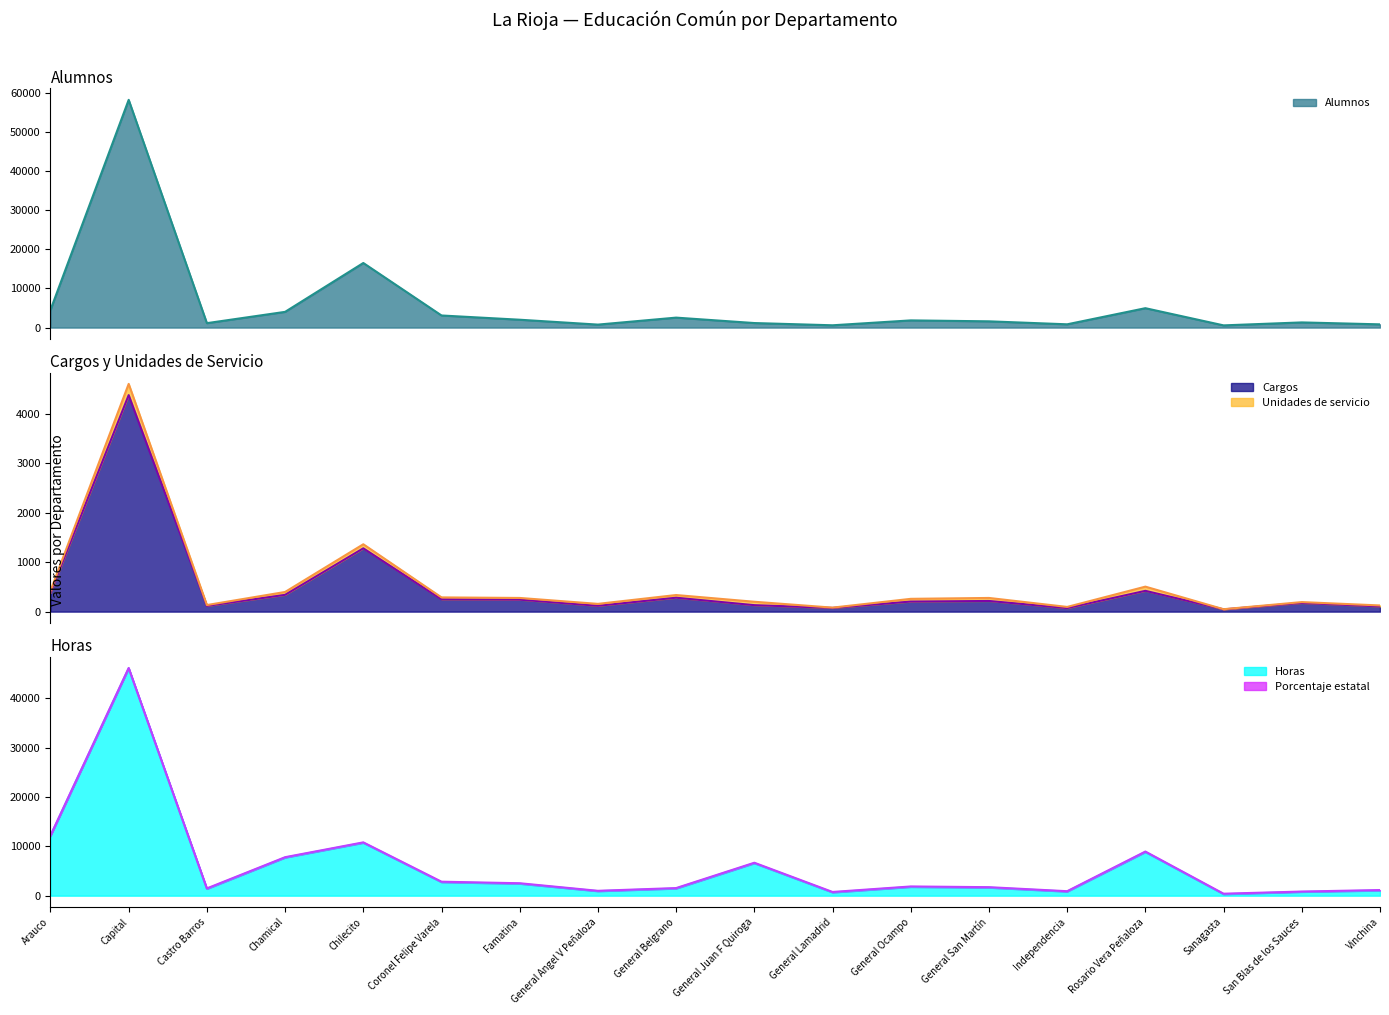

What position from the right is Arauco?

18